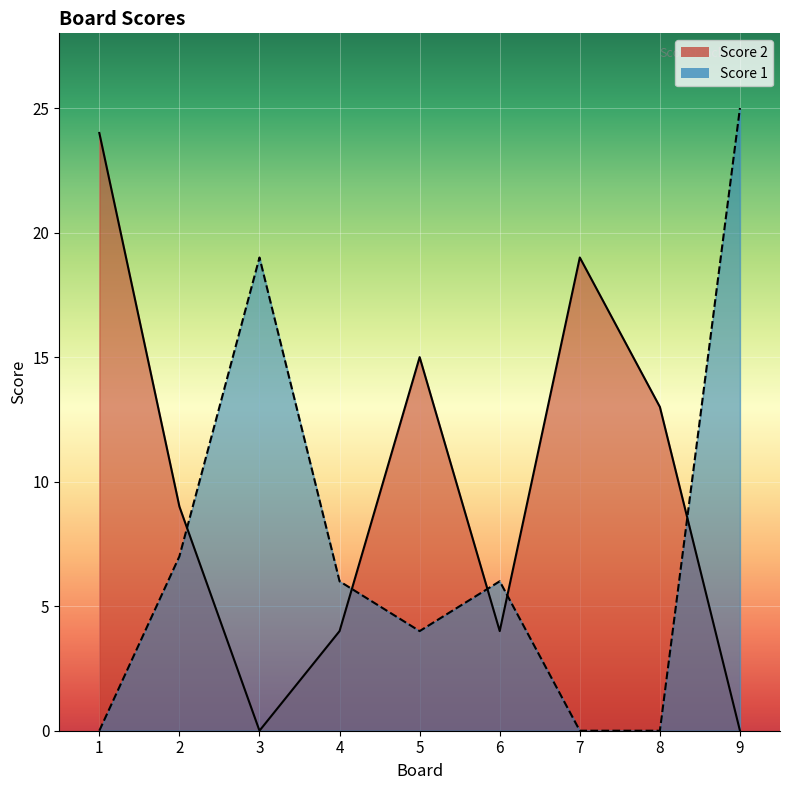

Is it true that Score 2 equals 36 at 1?

False